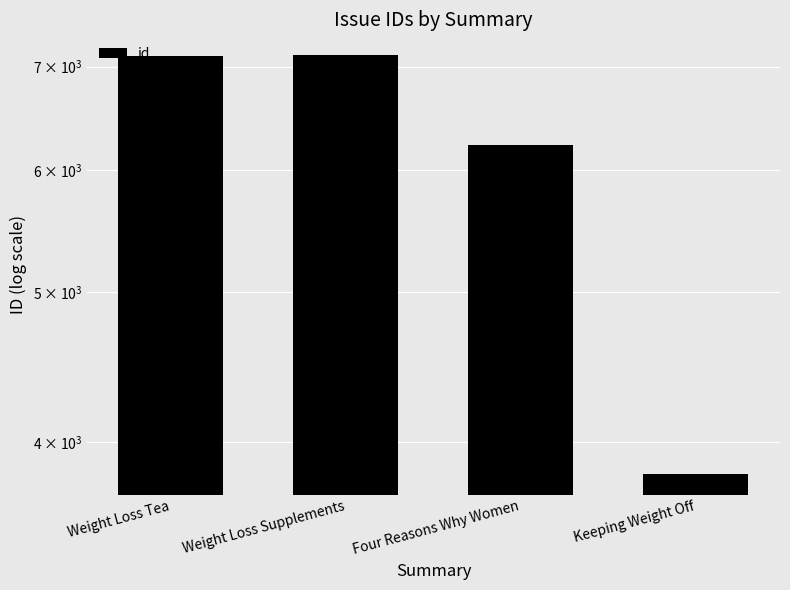

List the labels in order of value, smallest first.

Keeping Weight Off, Four Reasons Why Women, Weight Loss Tea, Weight Loss Supplements